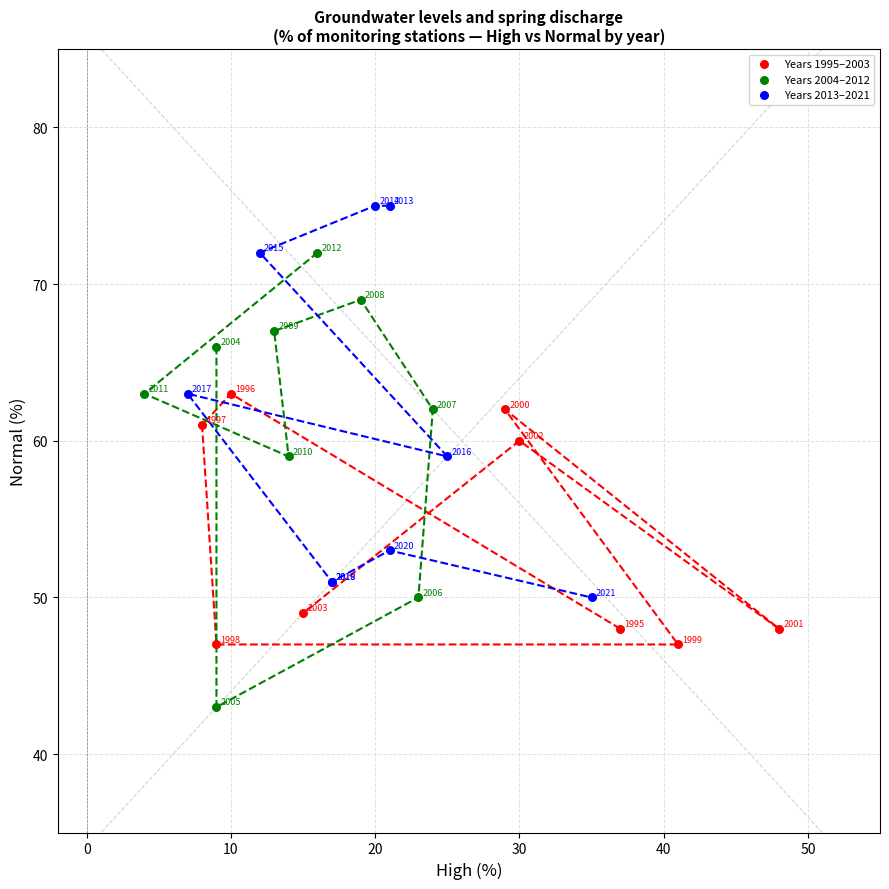

Which series reaches the maximum Y coordinate?

Years 2013–2021